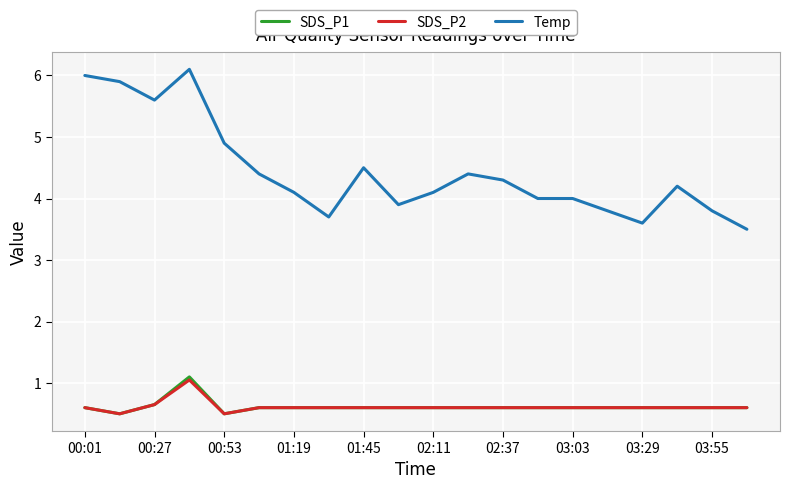

True or false: Temp and SDS_P2 intersect in this chart.

False